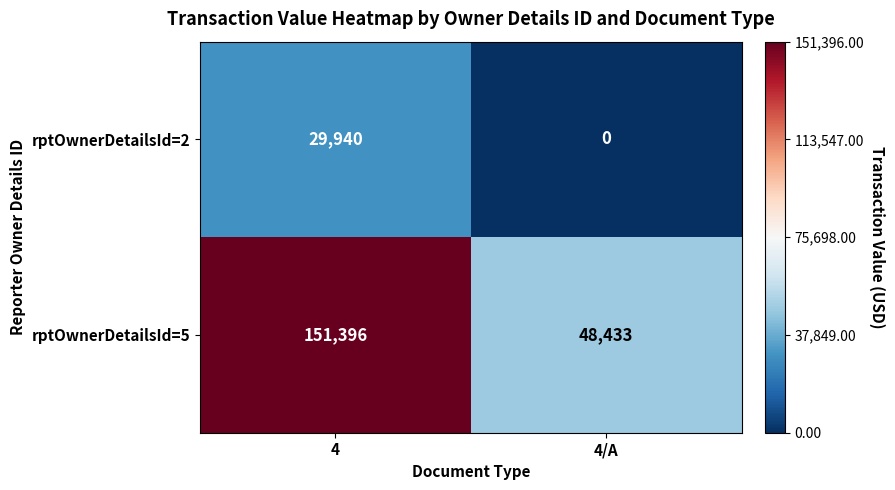

What is the difference between the rptOwnerDetailsId=5 values at 4 and 4/A?

102963